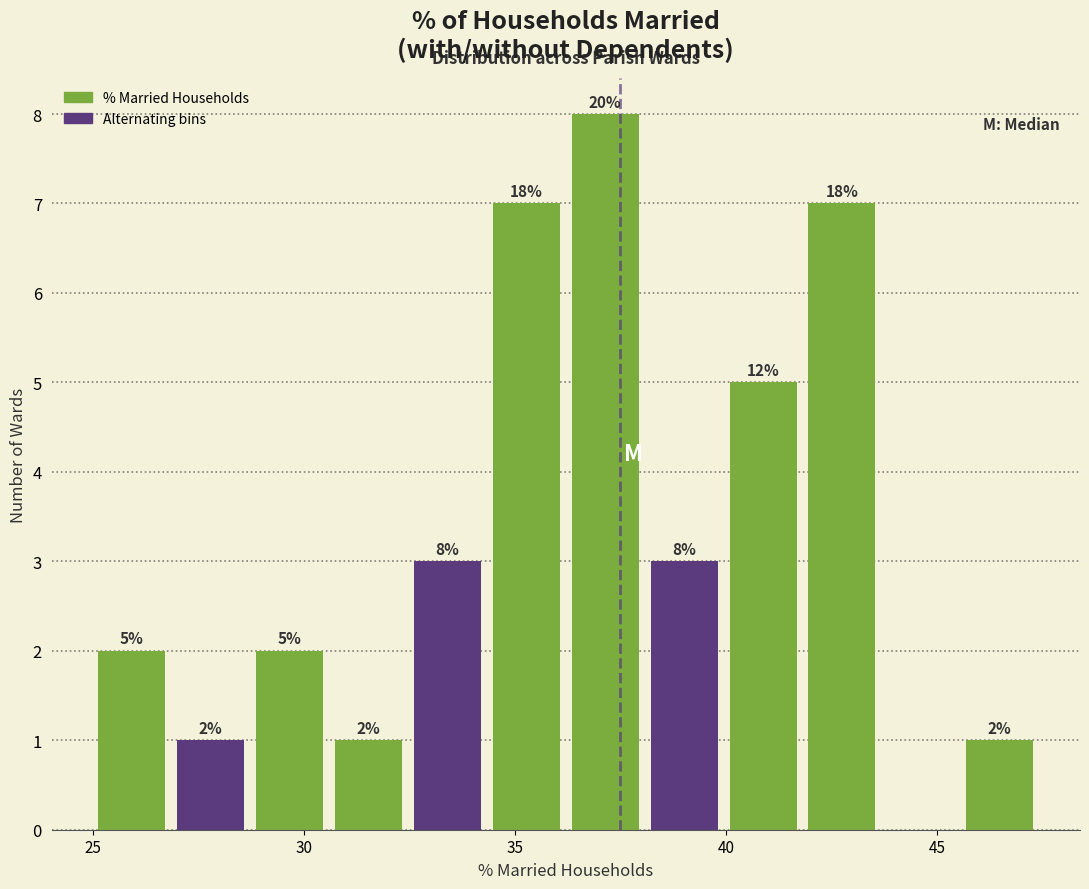

Around what value on the x-axis is the tallest bar? Give the approximate position of its centre, as read against the axis.

37.0